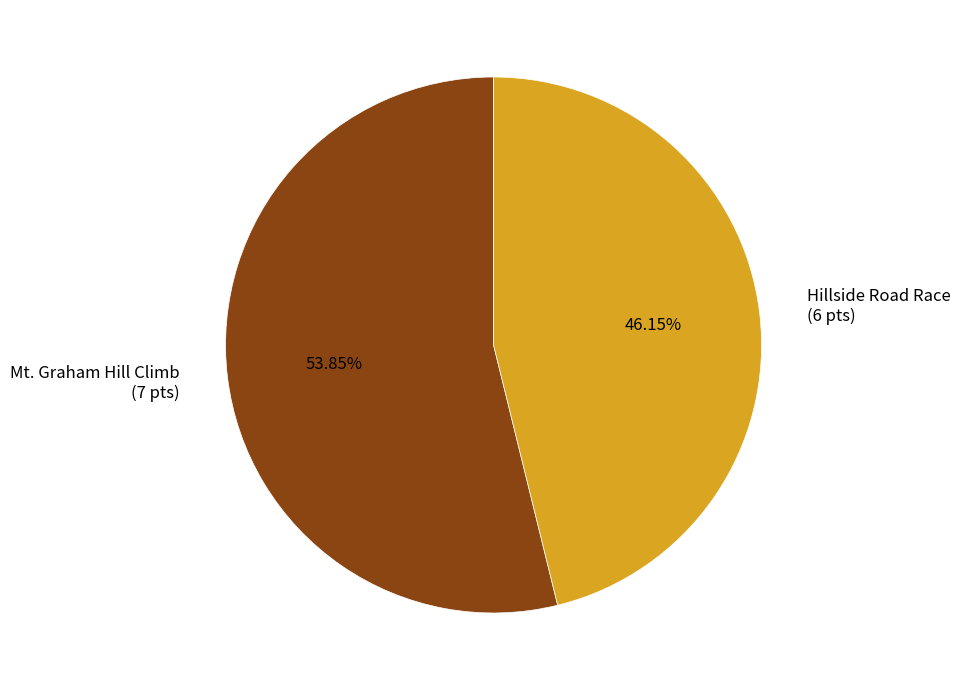

To the nearest percent, what is the difference between the largest and smallest slice percentages?

8%